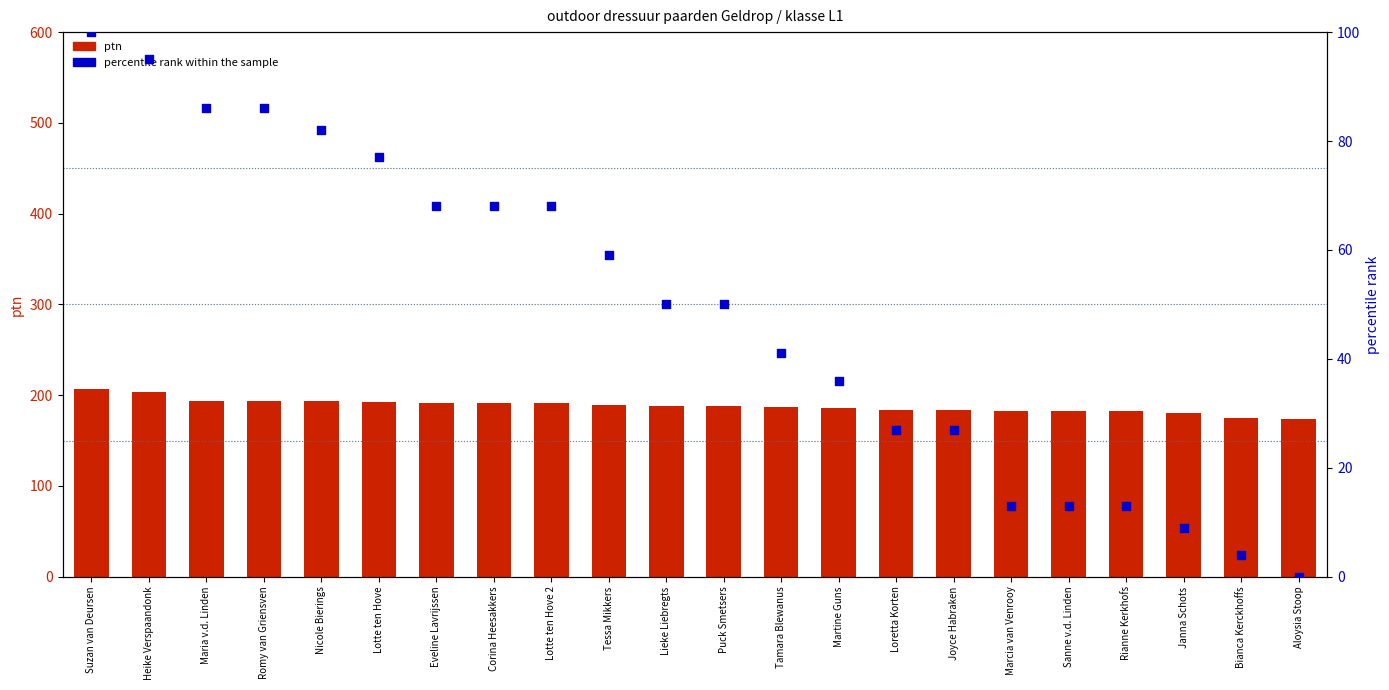

Which series has the largest total across all categories?

ptn